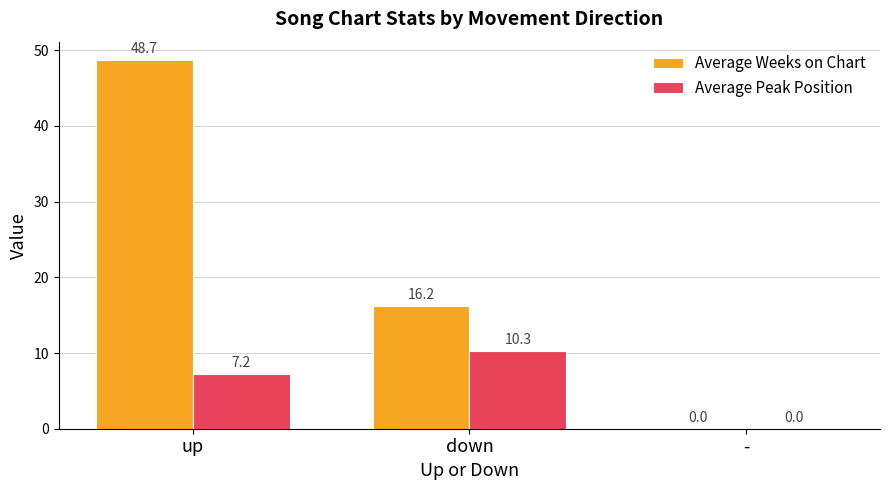

At which category is the sum across all series the highest?

up